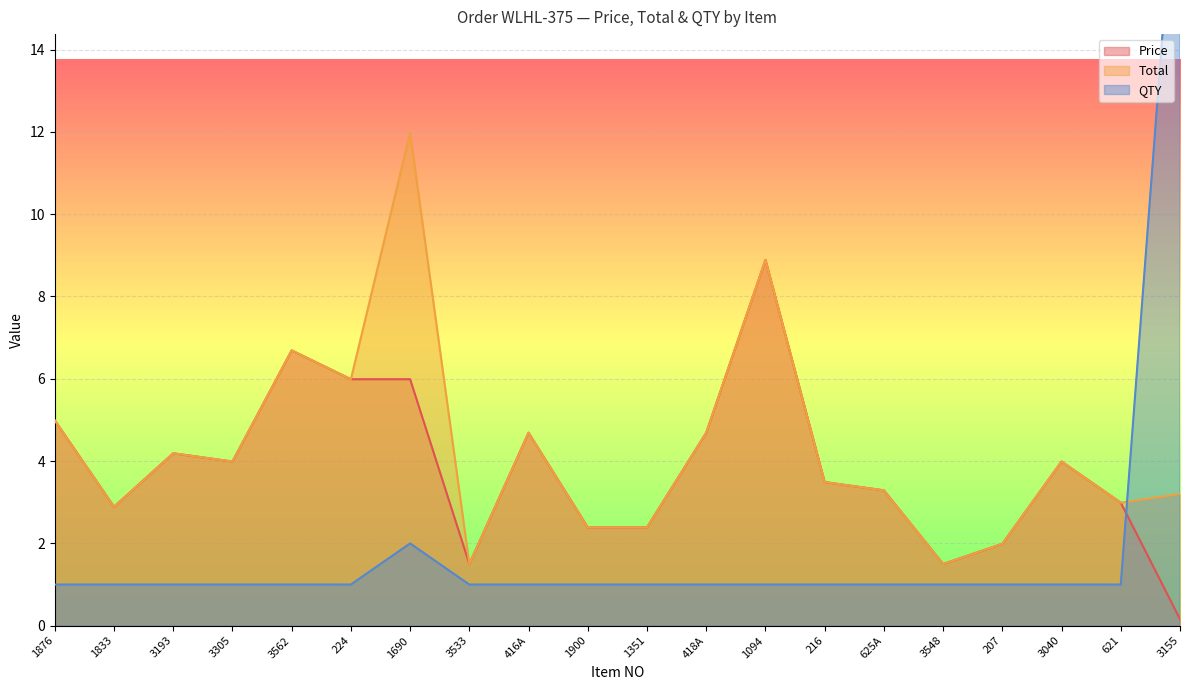

Reading right to left, extract all data points from this chart.

Price: 3155=0.2	621=3.0	3040=4.0	207=2.0	3548=1.5	625A=3.3	216=3.5	1094=8.9	418A=4.7	1351=2.4	1900=2.4	416A=4.7	3533=1.5	1690=6.0	224=6.0	3562=6.7	3305=4.0	3193=4.2	1833=2.9	1876=5.0
Total: 3155=3.2	621=3.0	3040=4.0	207=2.0	3548=1.5	625A=3.3	216=3.5	1094=8.9	418A=4.7	1351=2.4	1900=2.4	416A=4.7	3533=1.5	1690=12.0	224=6.0	3562=6.7	3305=4.0	3193=4.2	1833=2.9	1876=5.0
QTY: 3155=20.0	621=1.0	3040=1.0	207=1.0	3548=1.0	625A=1.0	216=1.0	1094=1.0	418A=1.0	1351=1.0	1900=1.0	416A=1.0	3533=1.0	1690=2.0	224=1.0	3562=1.0	3305=1.0	3193=1.0	1833=1.0	1876=1.0